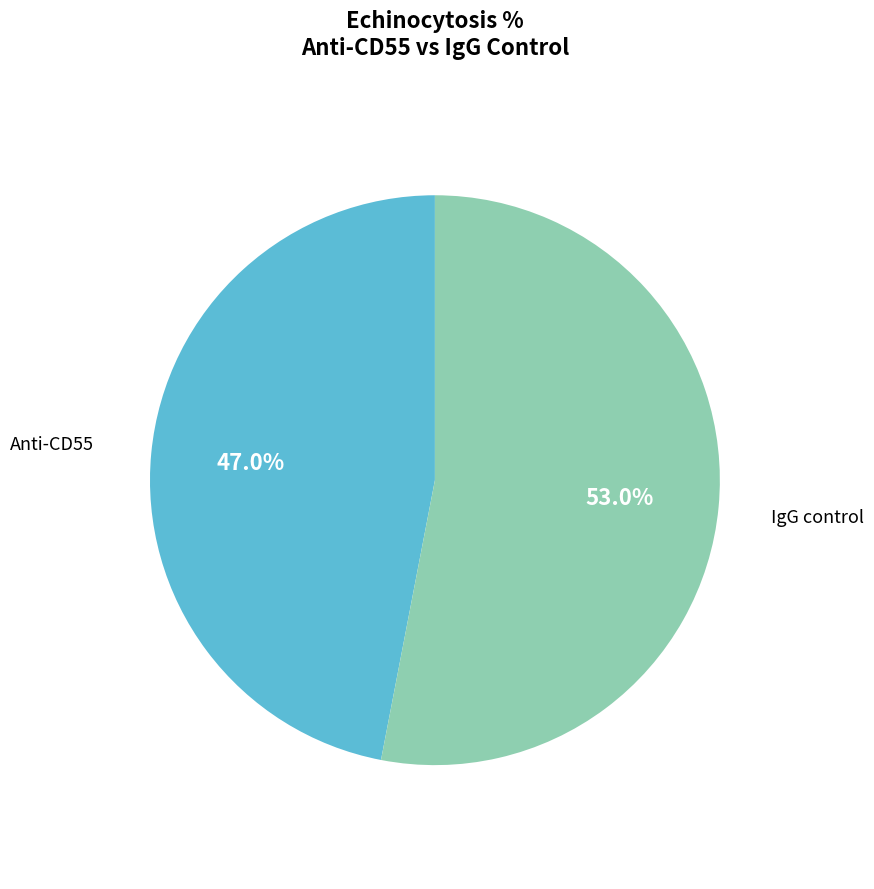

Which category has the smallest portion of the pie?

Anti-CD55